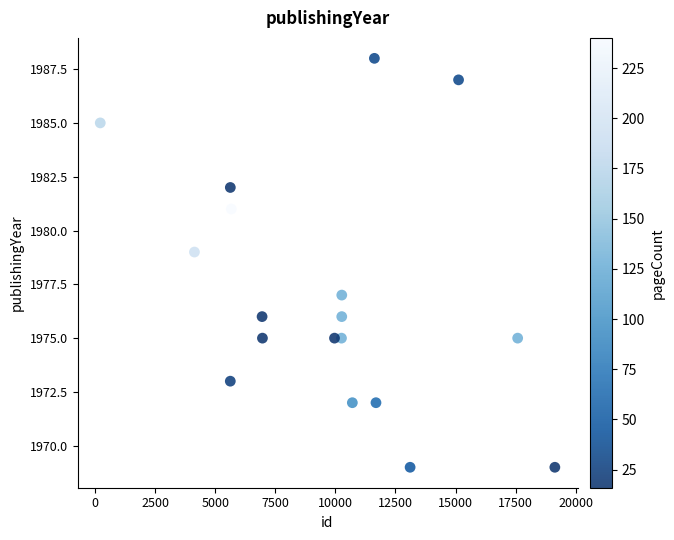

What is the range of X values (max minus min)?

18926